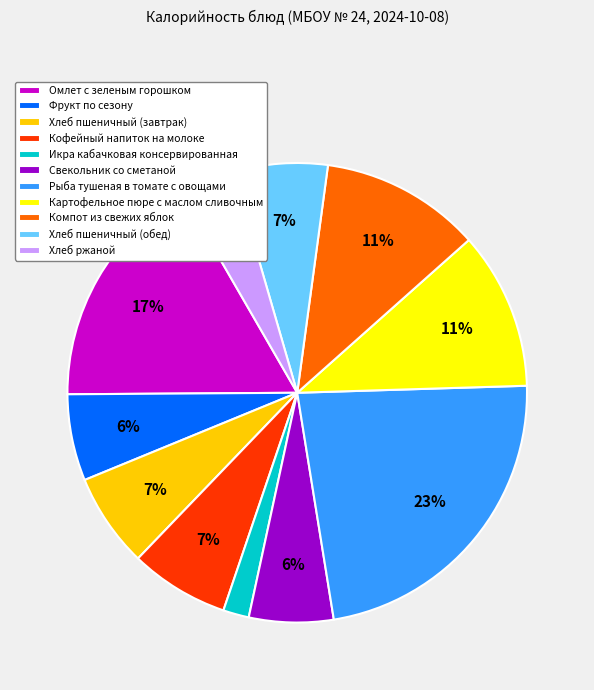

Which category has the biggest portion of the pie?

Рыба тушеная в томате с овощами